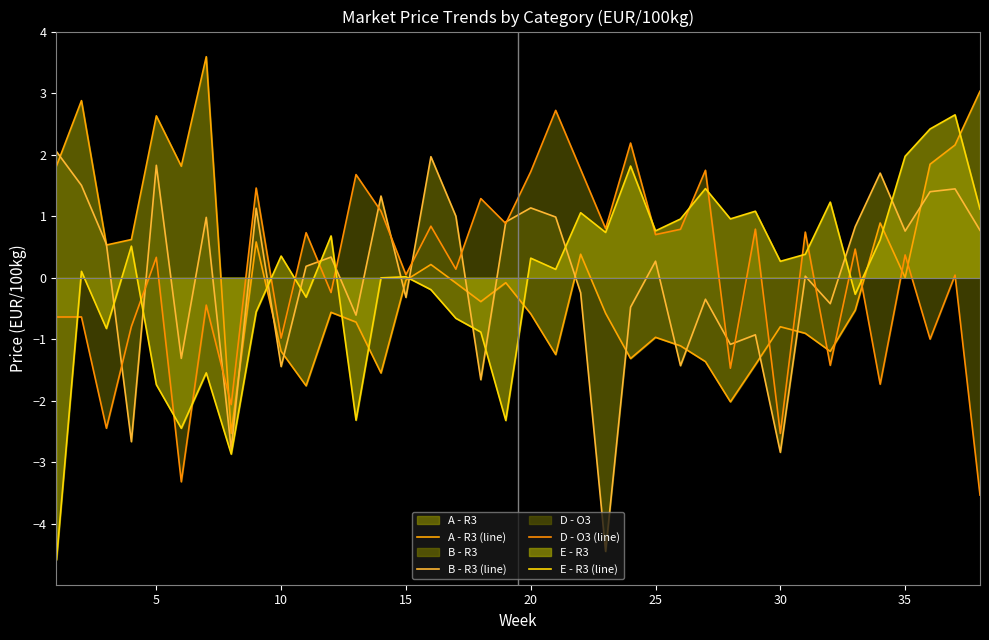

How many values in B - R3 (line) are below zero?

16